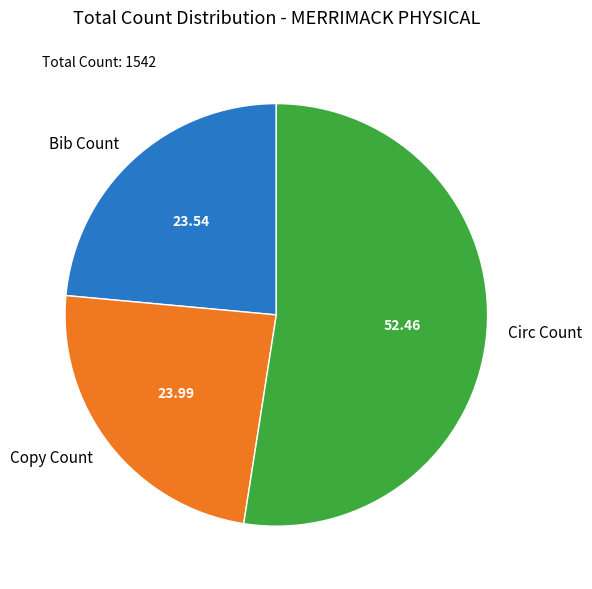

Is Circ Count the majority of the pie?

Yes